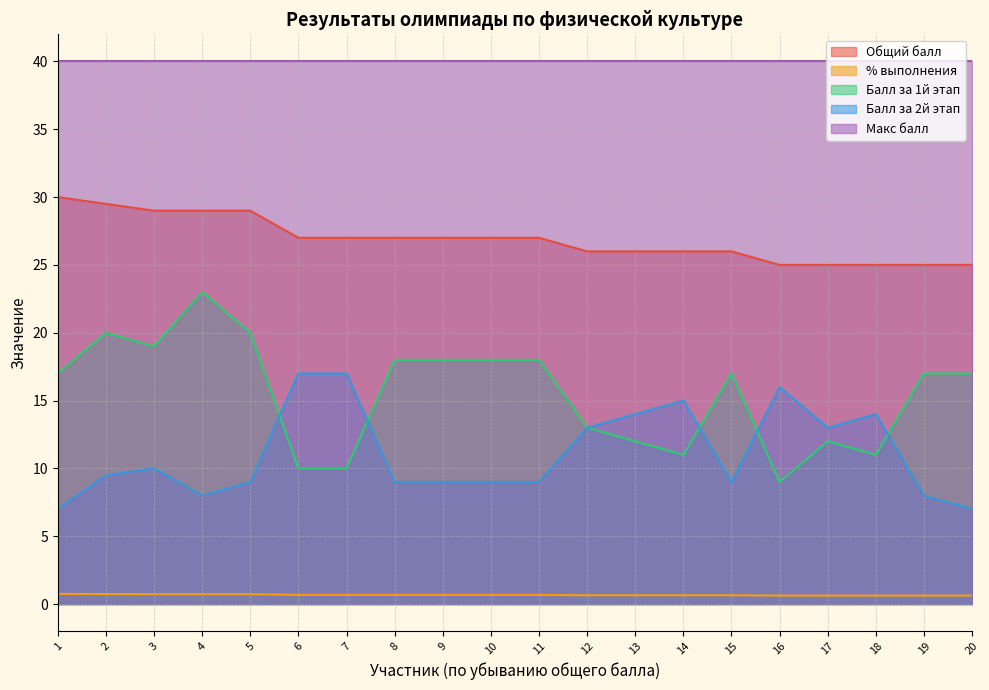

In Балл за 2й этап, how many points are higher than both neighbors (excluding endpoints)?

4